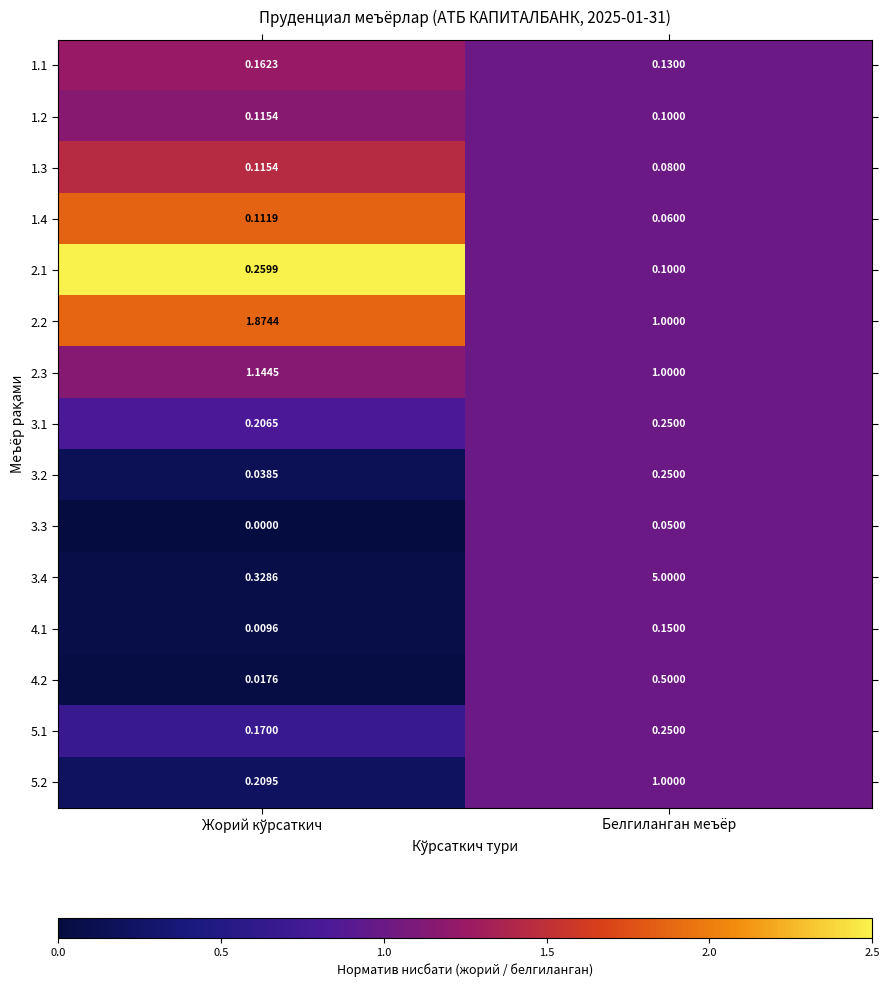

Which series has the largest total across all categories?

3.4